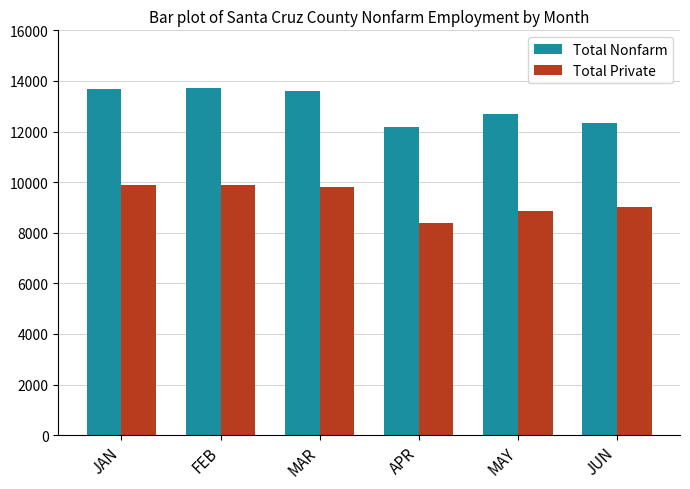

Is it true that Total Private equals 9900 at FEB?

True